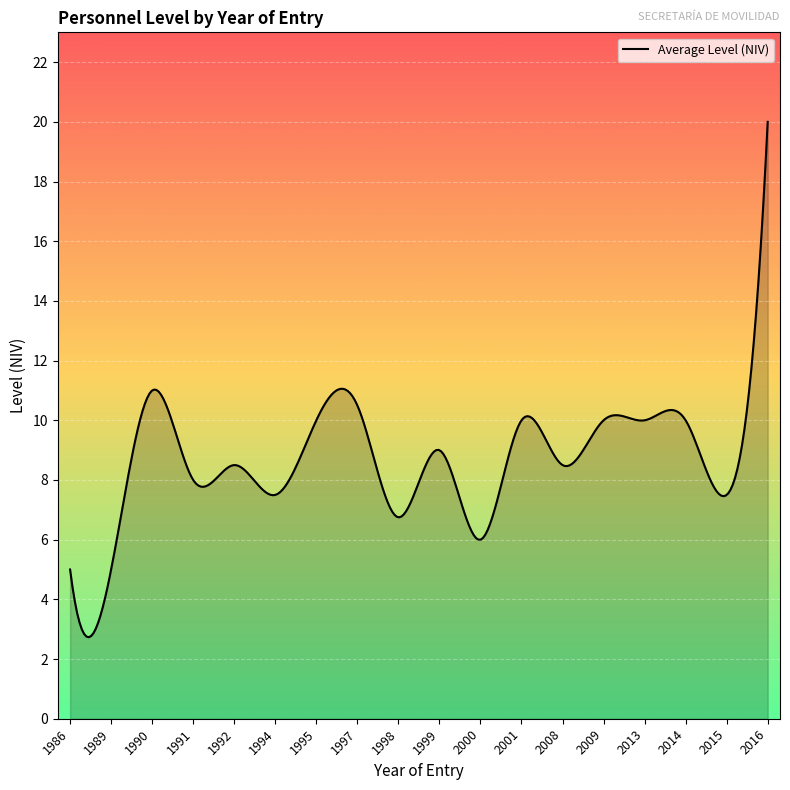

What is the smallest value displayed?

2.7